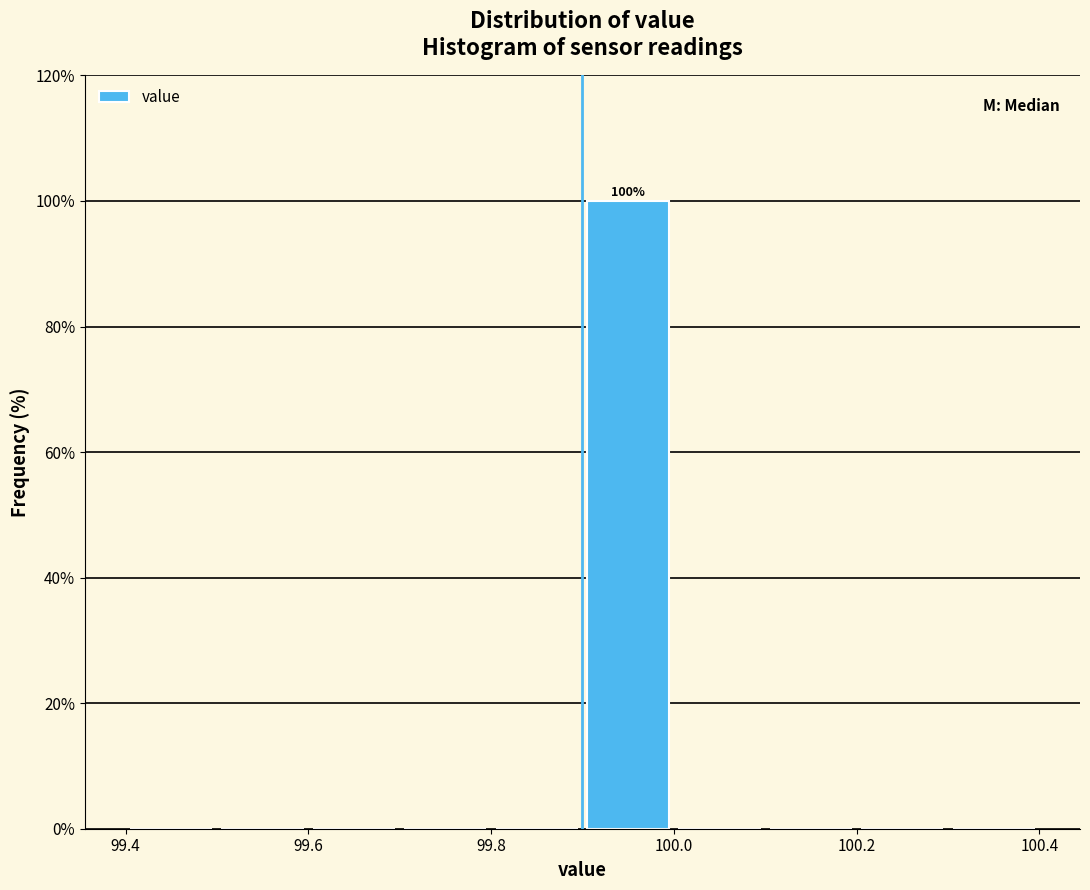

Which range on the x-axis has the tallest bar?

99.9 to 100.0